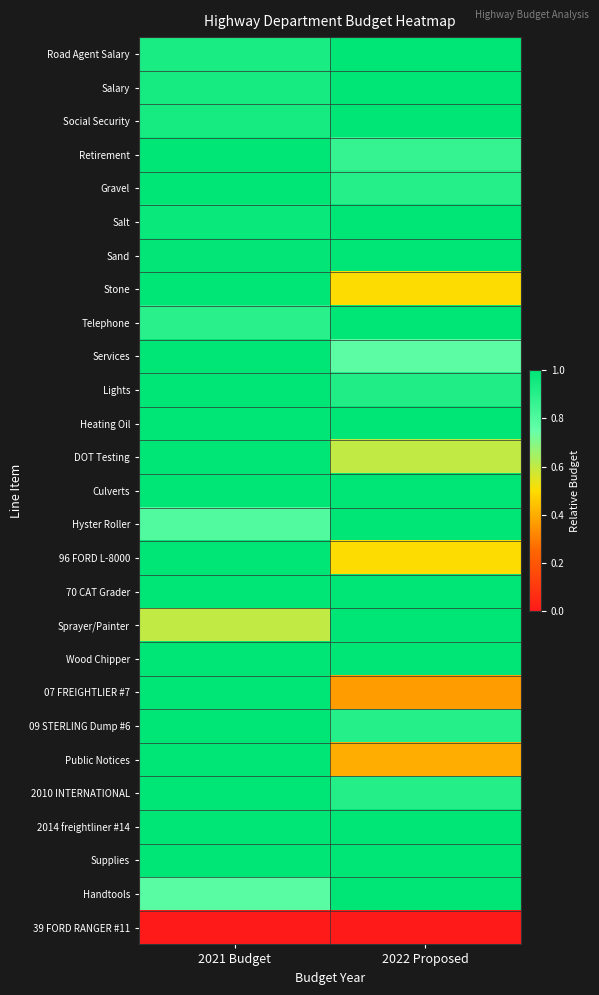

At 2021 Budget, list the series in order from largest to smallest.

Retirement, Gravel, Stone, Services, Lights, Heating Oil, DOT Testing, Culverts, 96 FORD L-8000, 70 CAT Grader, Wood Chipper, 07 FREIGHTLIER #7, 09 STERLING Dump #6, Public Notices, 2010 INTERNATIONAL, 2014 freightliner #14, Supplies, Sand, Salt, Salary, Social Security, Road Agent Salary, Telephone, Hyster Roller, Handtools, Sprayer/Painter, 39 FORD RANGER #11